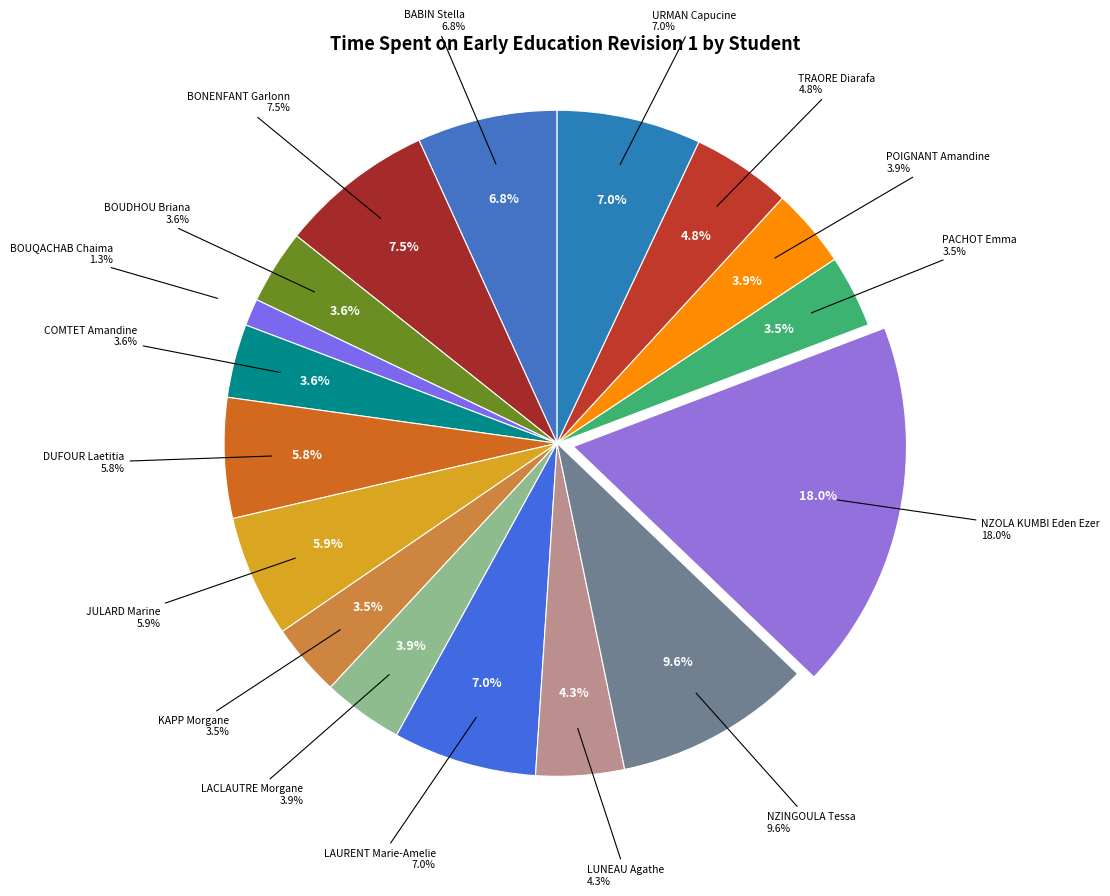

True or false: BABIN Stella accounts for 7% of the total.

True